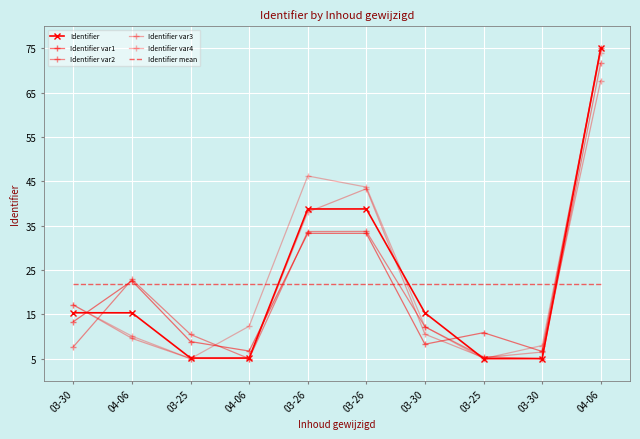

How many series are shown in this chart?

6